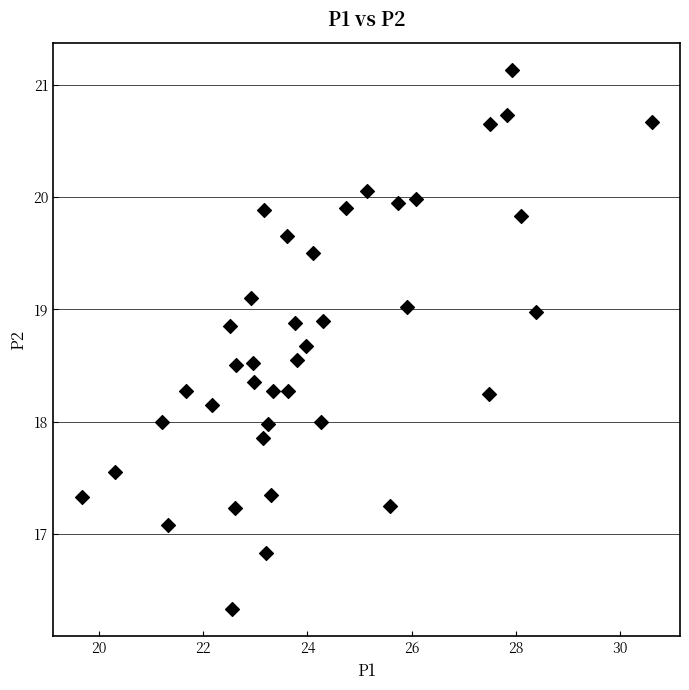

What is the range of X values (max minus min)?

10.9